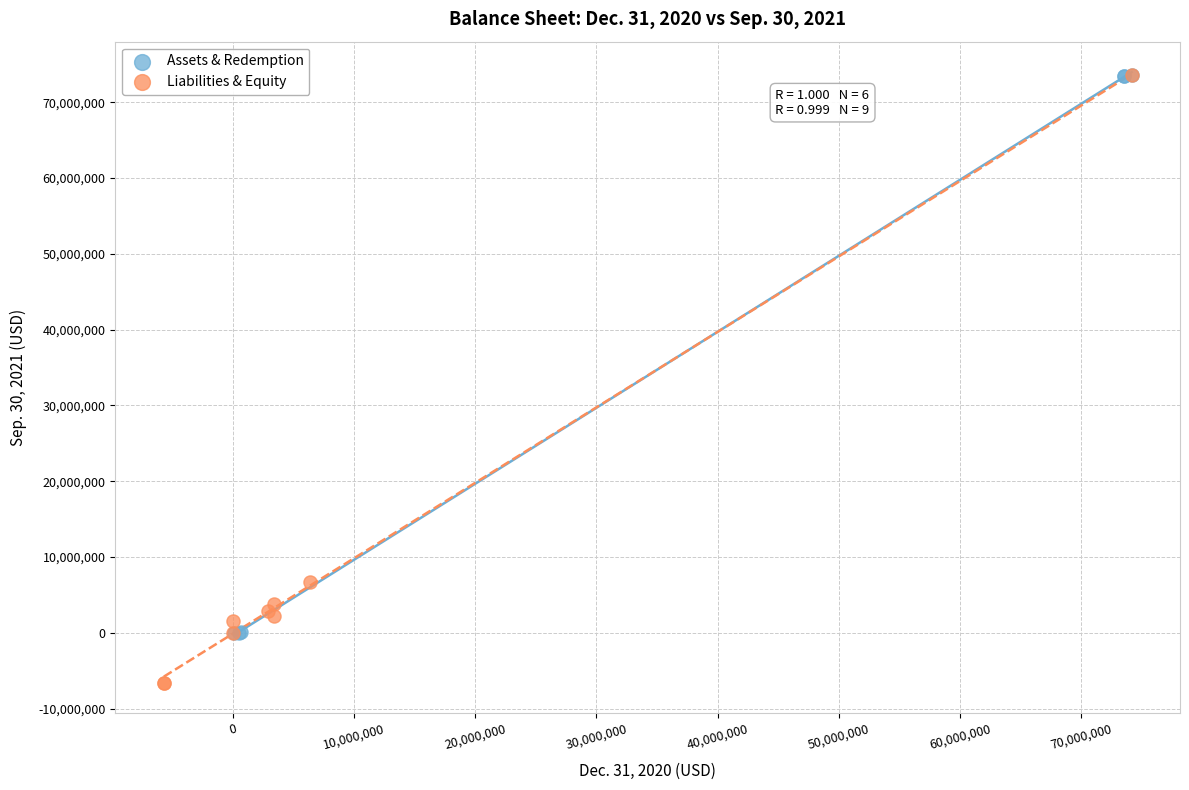

What are all the series names shown in the legend?

Assets & Redemption, Liabilities & Equity